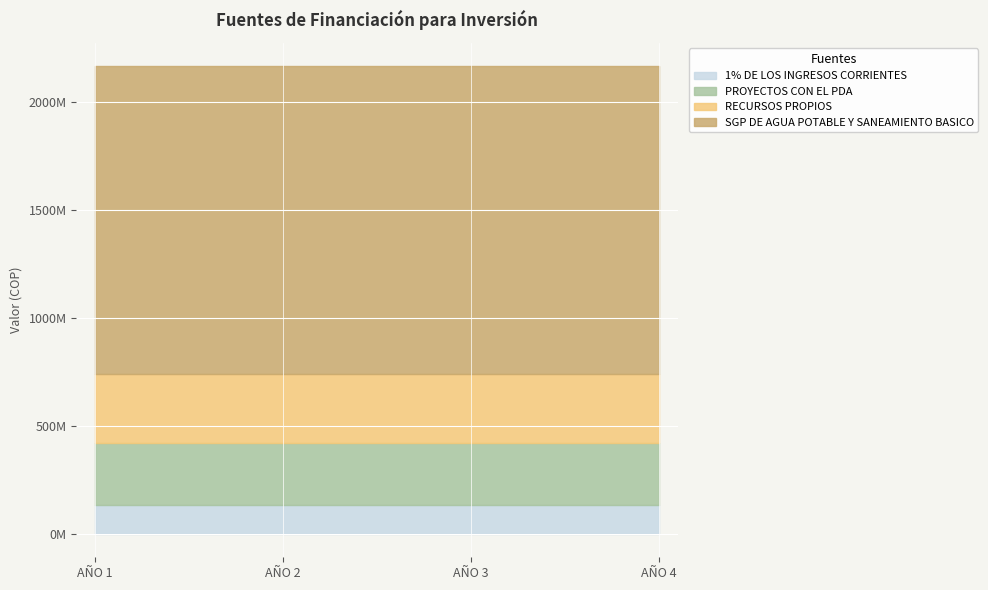

What are all the series names shown in the legend?

1% DE LOS INGRESOS CORRIENTES, PROYECTOS CON EL PDA, RECURSOS PROPIOS, SGP DE AGUA POTABLE Y SANEAMIENTO BASICO